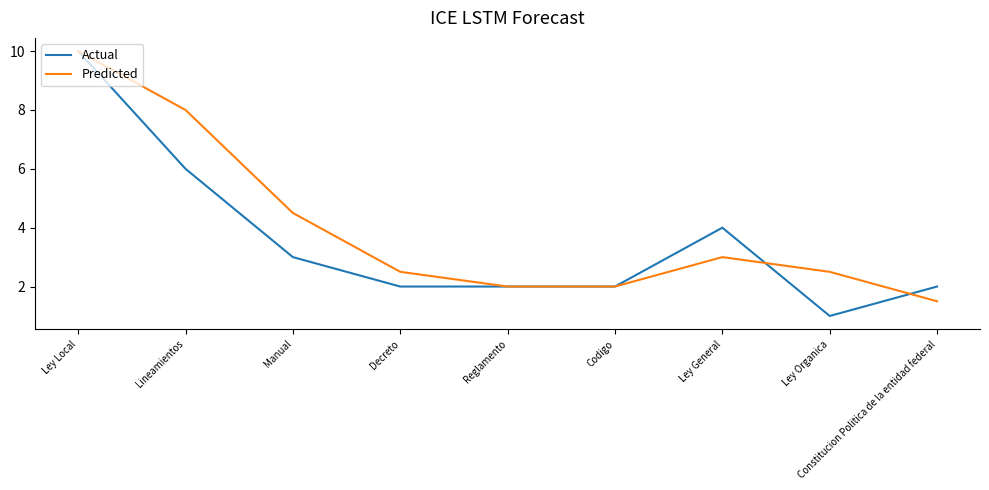

What are all the series names shown in the legend?

Actual, Predicted